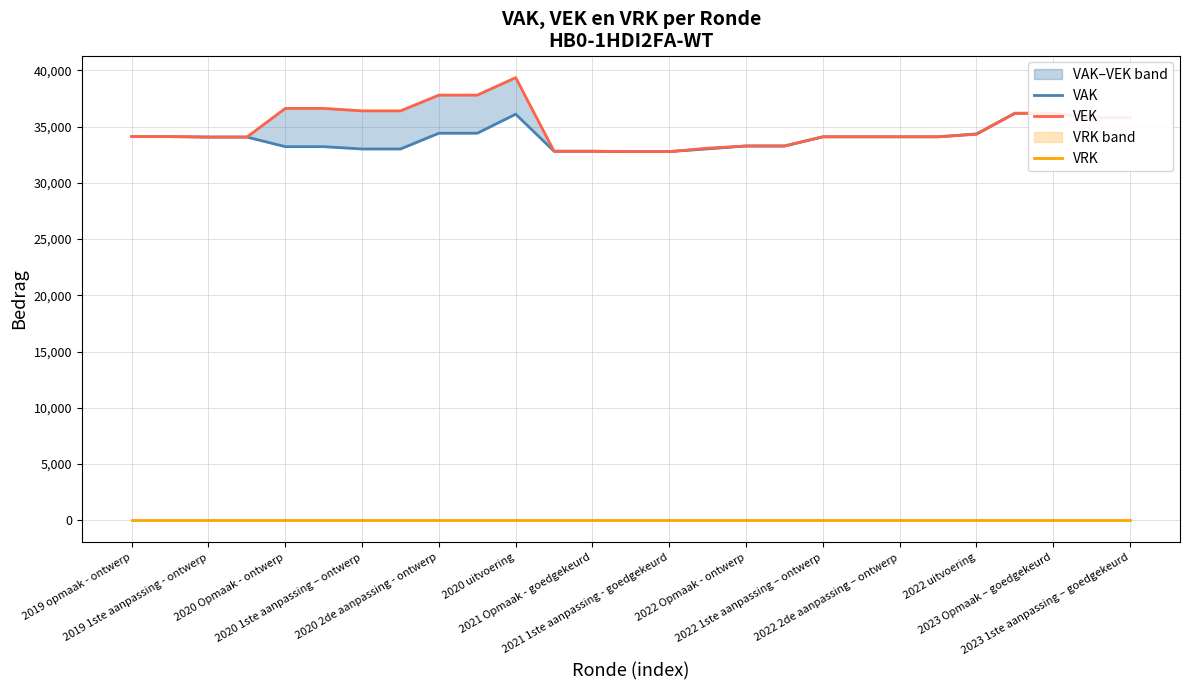

True or false: VAK has more than 0 interior local peaks.

True